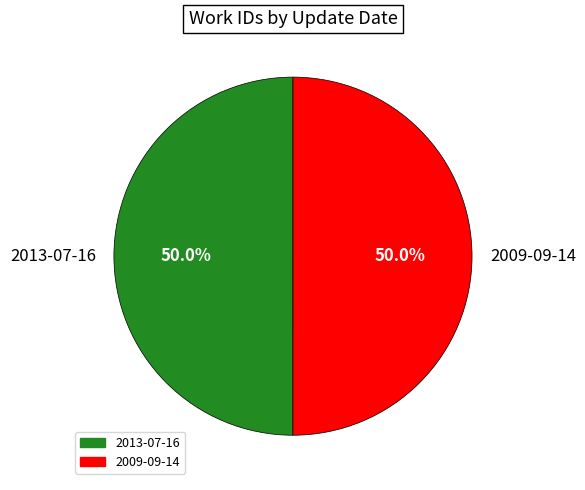

True or false: 2009-09-14 accounts for 39% of the total.

False